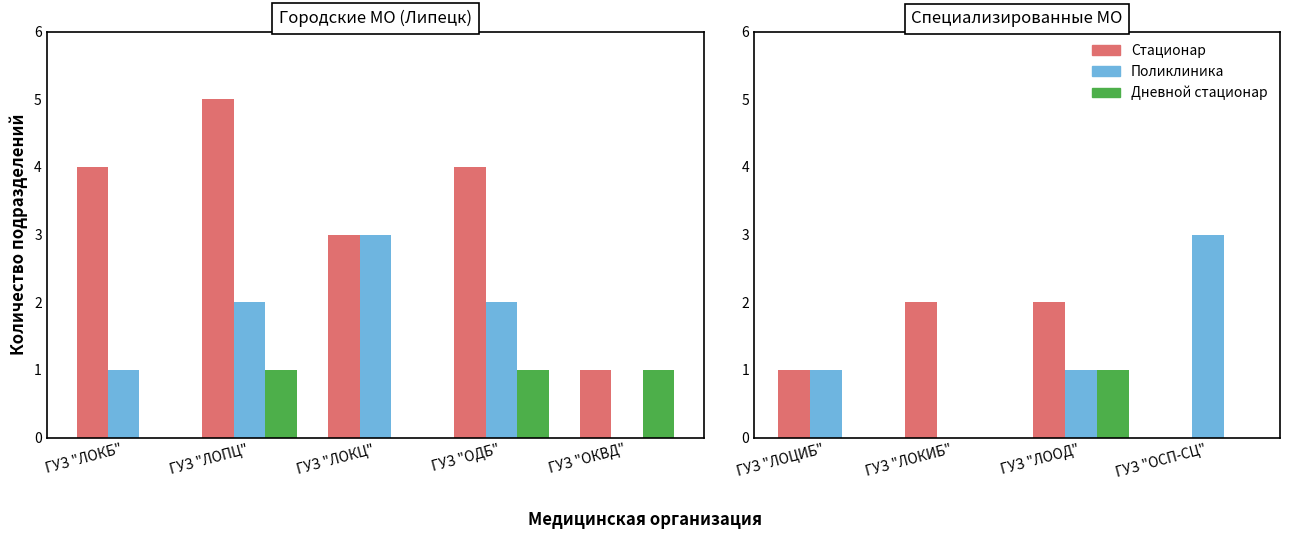

Is the value of Дневной стационар at ГУЗ "ЛОКИБ" greater than the value of Стационар at ГУЗ "ОСП-СЦ"?

No